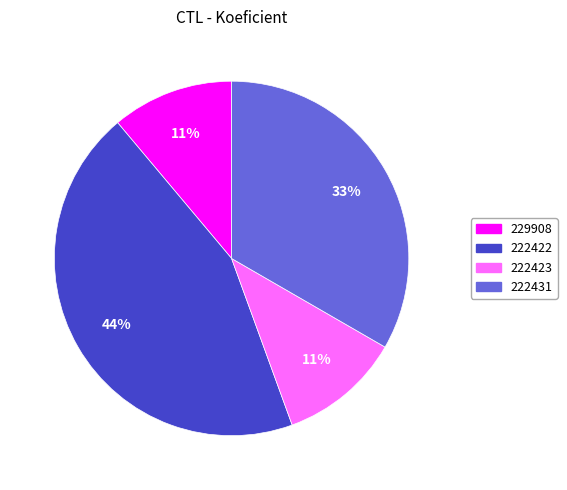

Is the sum of 229908 and 222422 greater than half?

Yes